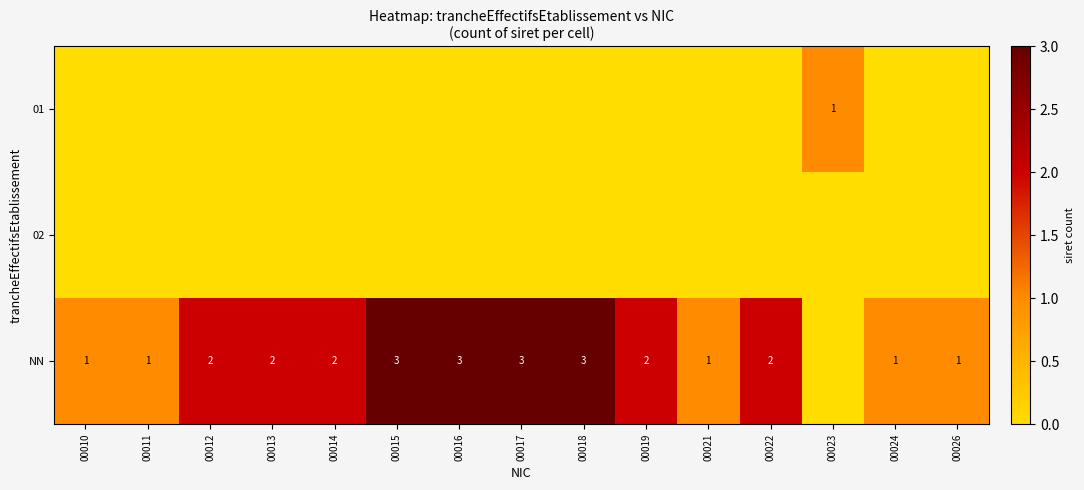

The NN series shows 4 at 00013. True or false?

False